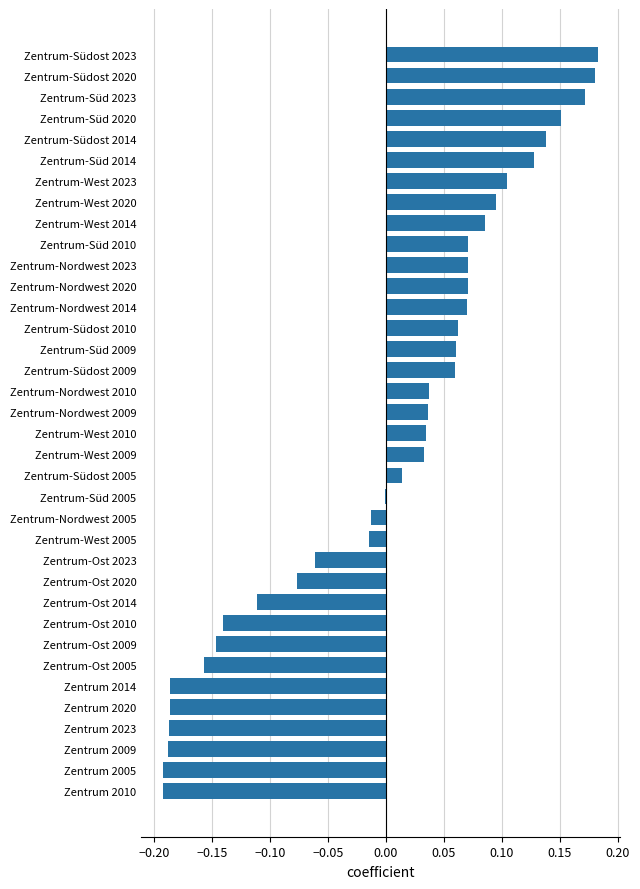

Between Zentrum-West 2005 and Zentrum-Südost 2014, which is larger?

Zentrum-Südost 2014